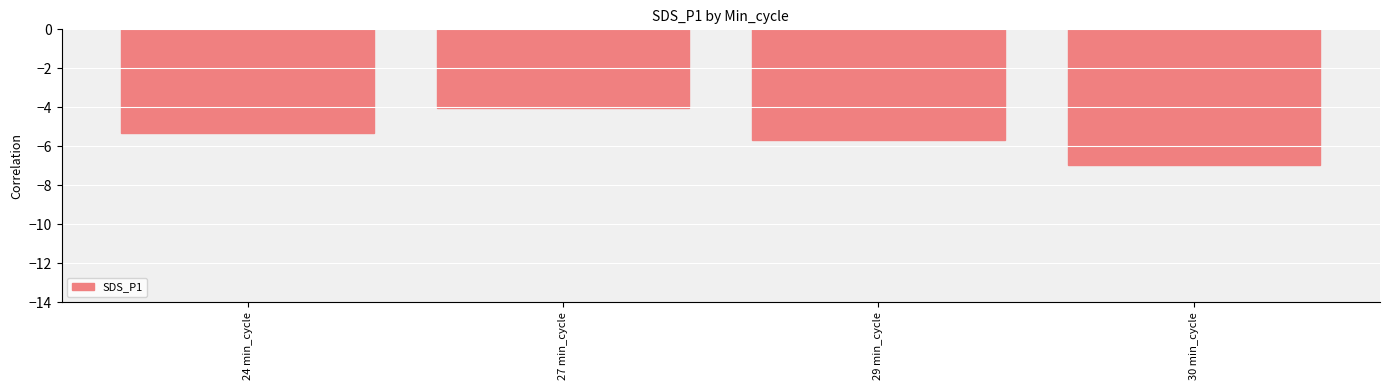

What is the sum of the values at 29 min_cycle and 24 min_cycle?

-11.0